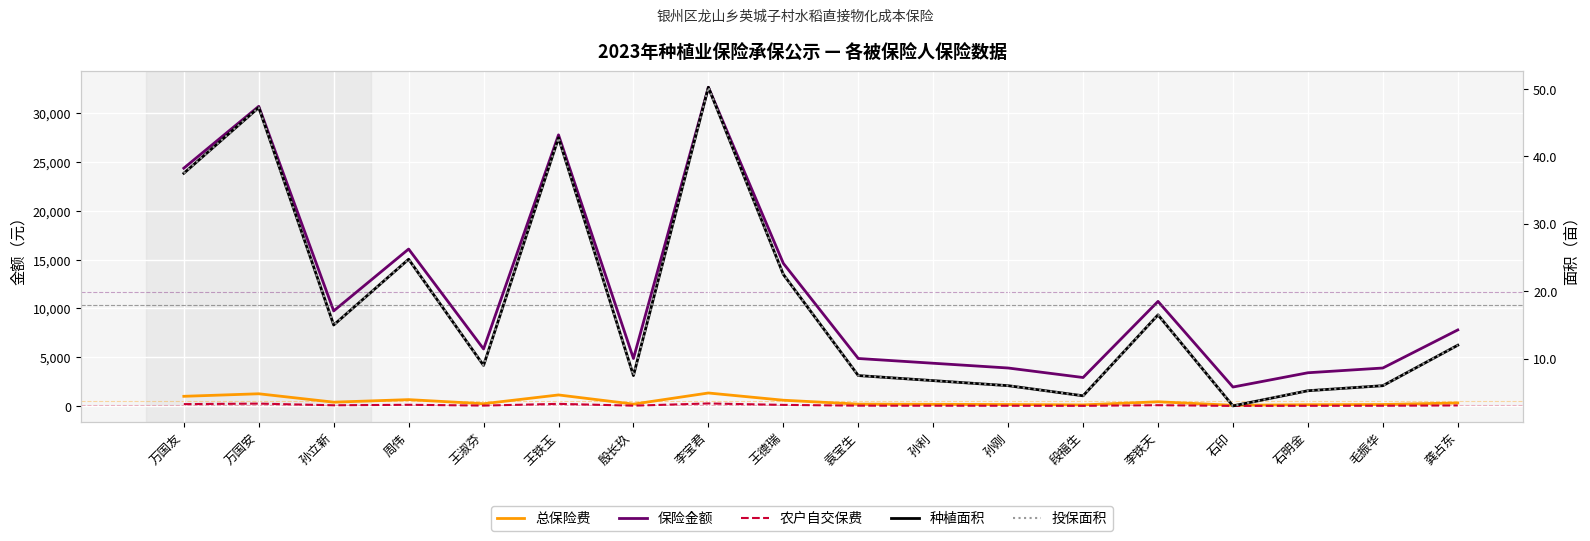

List the labels in order of 保险金额 value, largest first.

李宝君, 万国安, 王铁玉, 万国友, 周伟, 王德瑞, 李铁天, 孙立新, 龚占东, 王淑芬, 殷长玖, 袁宝生, 孙利, 孙刚, 毛振华, 石明金, 段福生, 石印